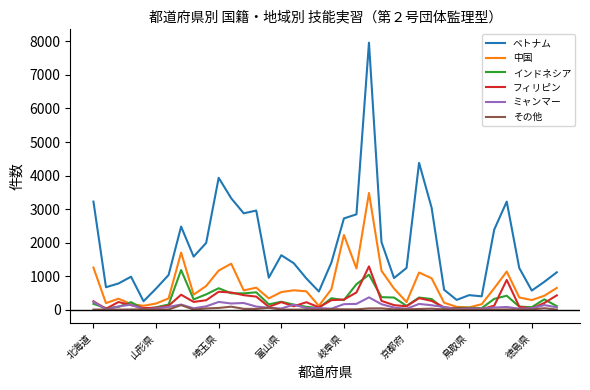

Which series has the largest total across all categories?

ベトナム